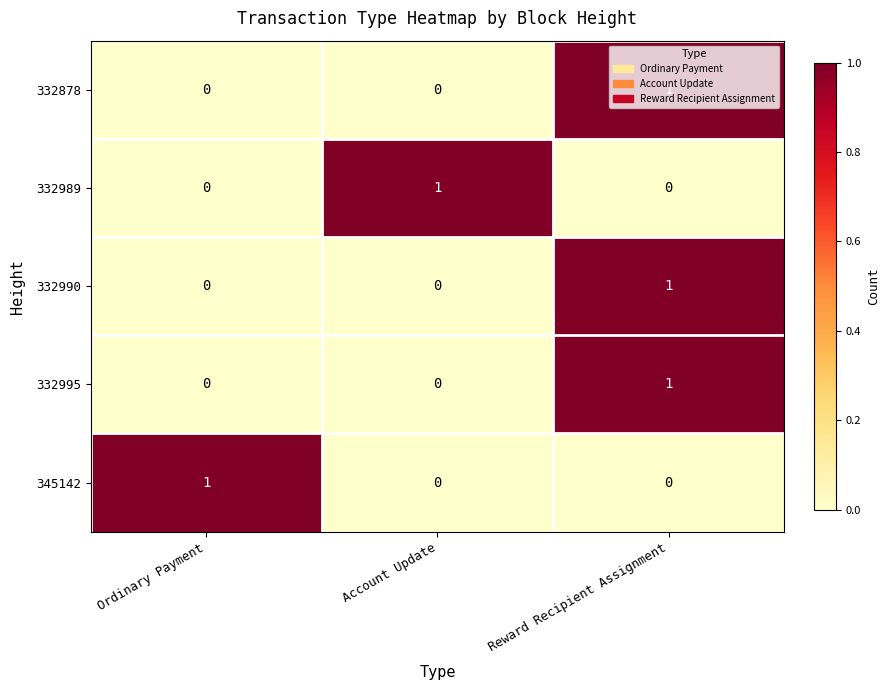

At how many categories does at least one series exceed 0?

3